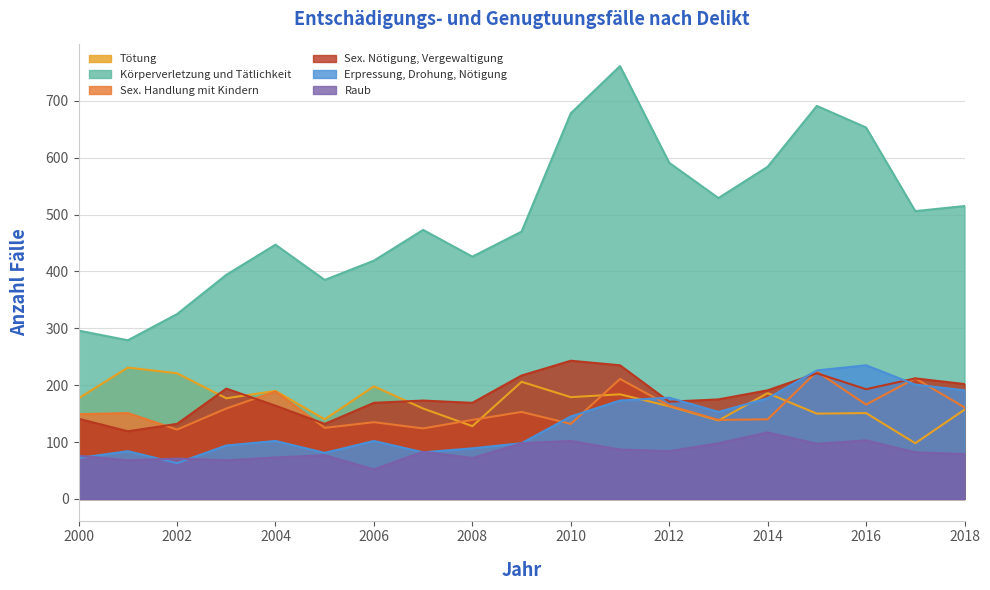

Rank the series at 2014 from lowest to highest value.

Raub, Sex. Handlung mit Kindern, Erpressung, Drohung, Nötigung, Tötung, Sex. Nötigung, Vergewaltigung, Körperverletzung und Tätlichkeit